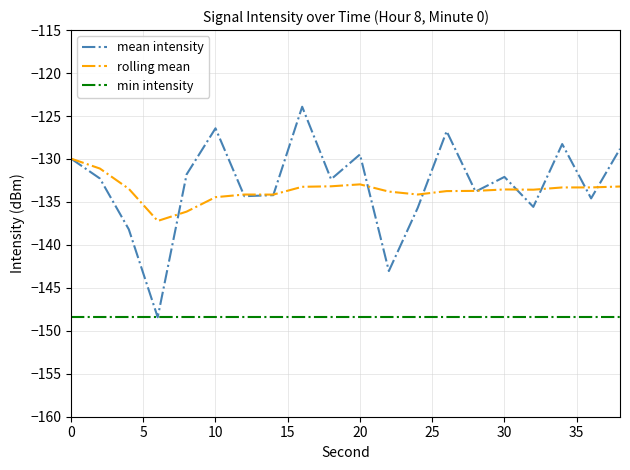

Which series has the largest range (max minus min)?

mean intensity